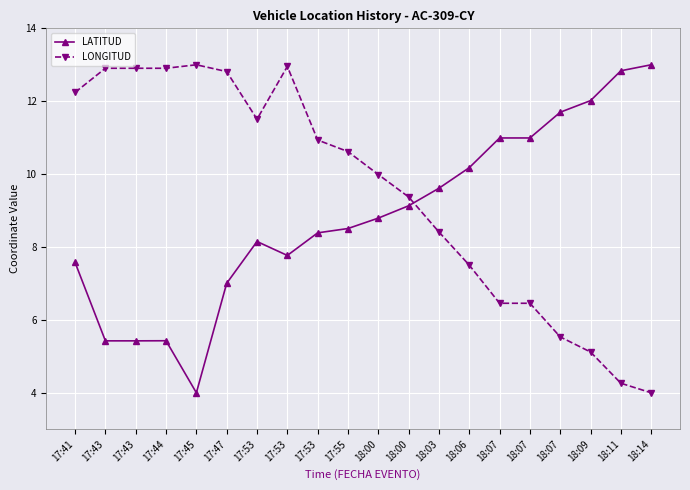

How many values in the LATITUD series exceed 8?

13